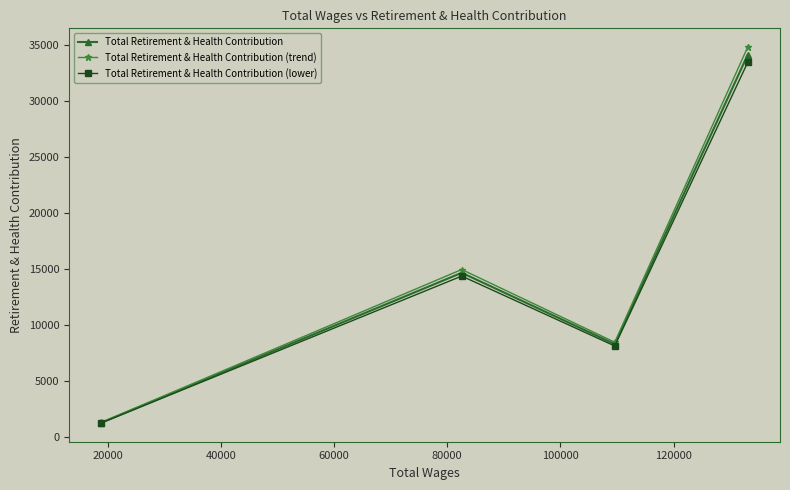

True or false: Total Retirement & Health Contribution (lower) has more than 1 interior local peaks.

False